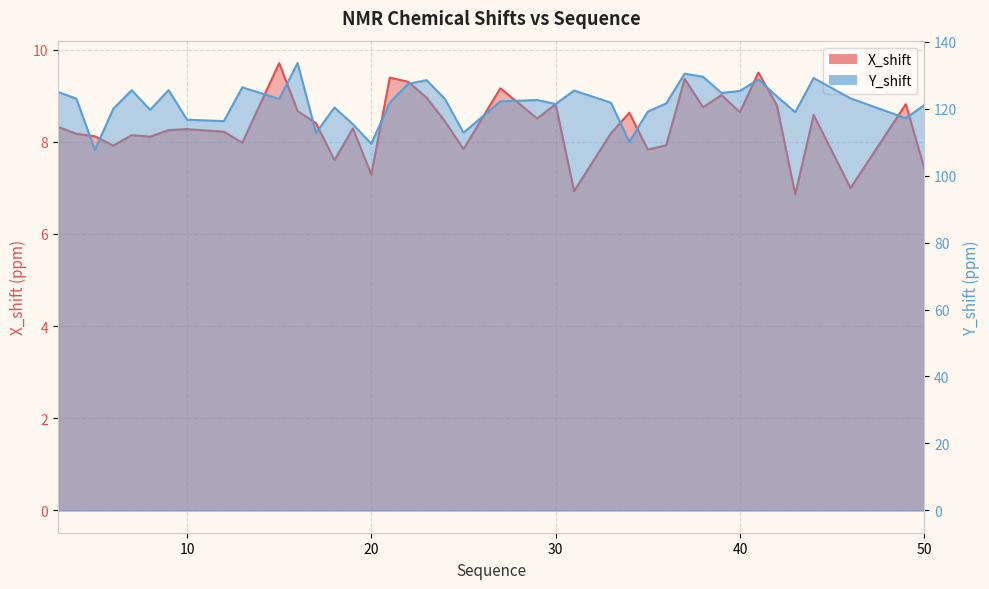

What is the sum of the Y_shift values at 43 and 42?

242.7